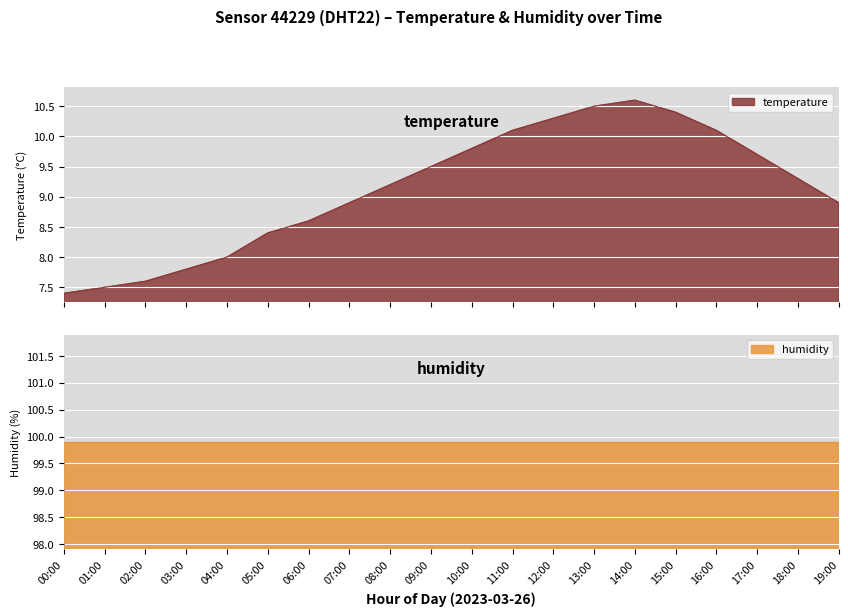

What is the ratio of the value at 04:00 to the value at 16:00?

0.8